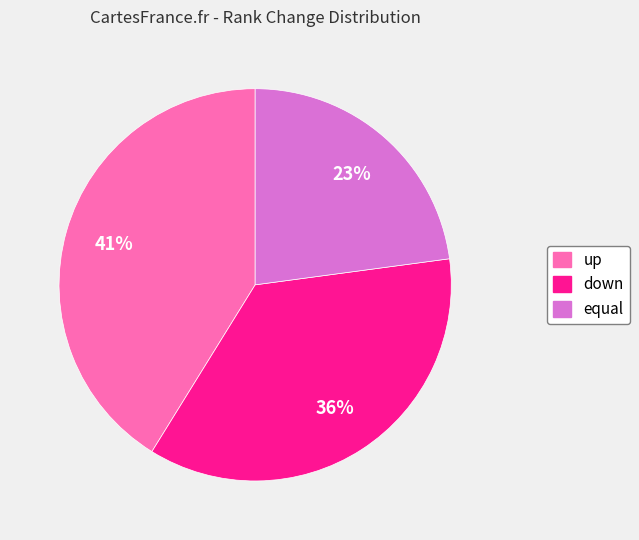

Is there a majority slice in this chart?

No